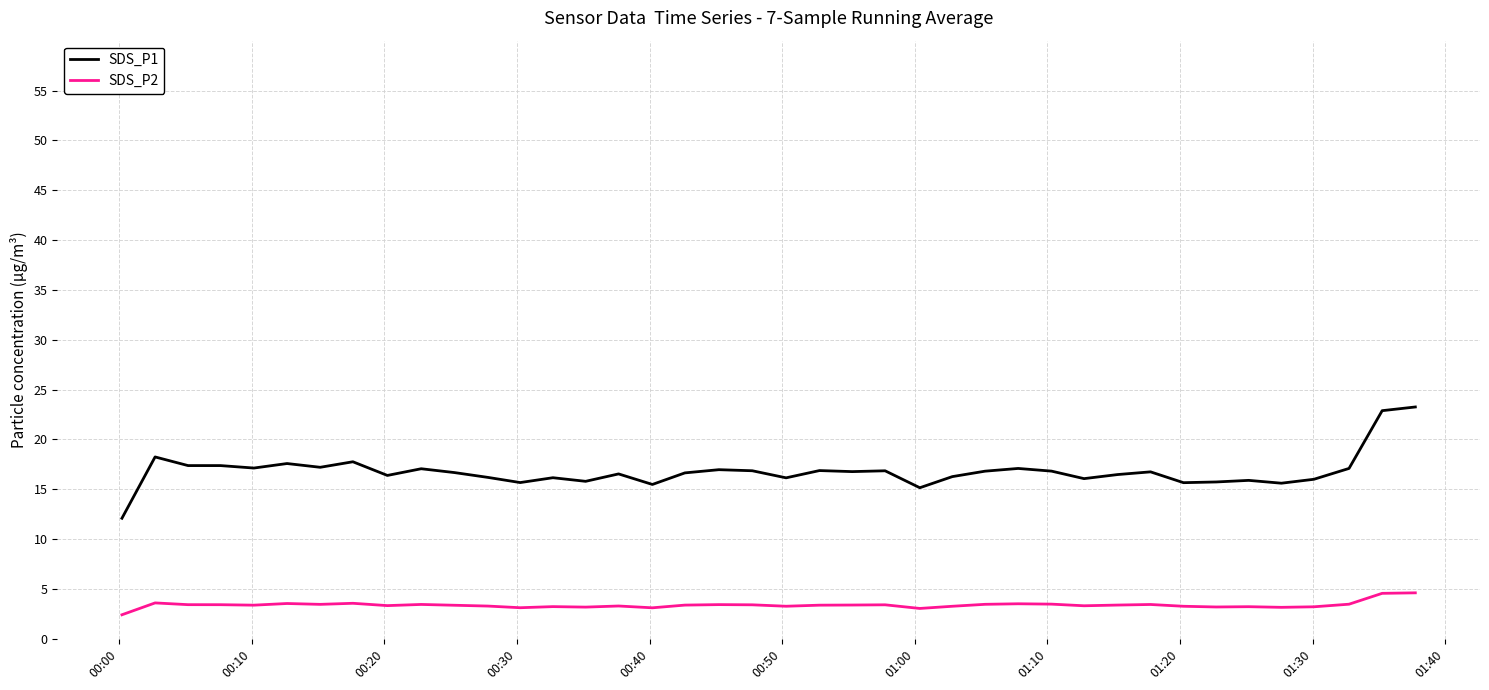

At how many categories does at least one series exceed 9?

40